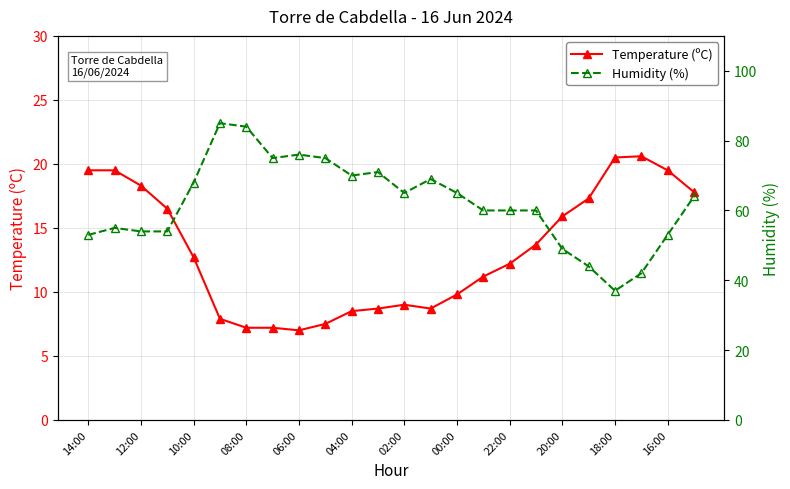

List the series in order of their peak value, lowest first.

Temperature (ºC), Humidity (%)